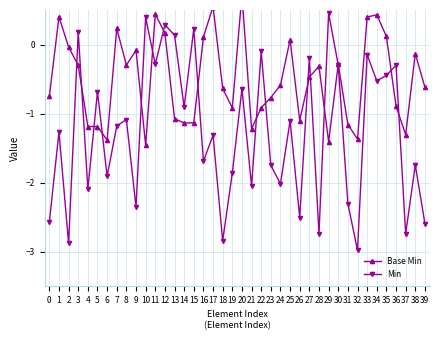

What are all the series names shown in the legend?

Base Min, Min